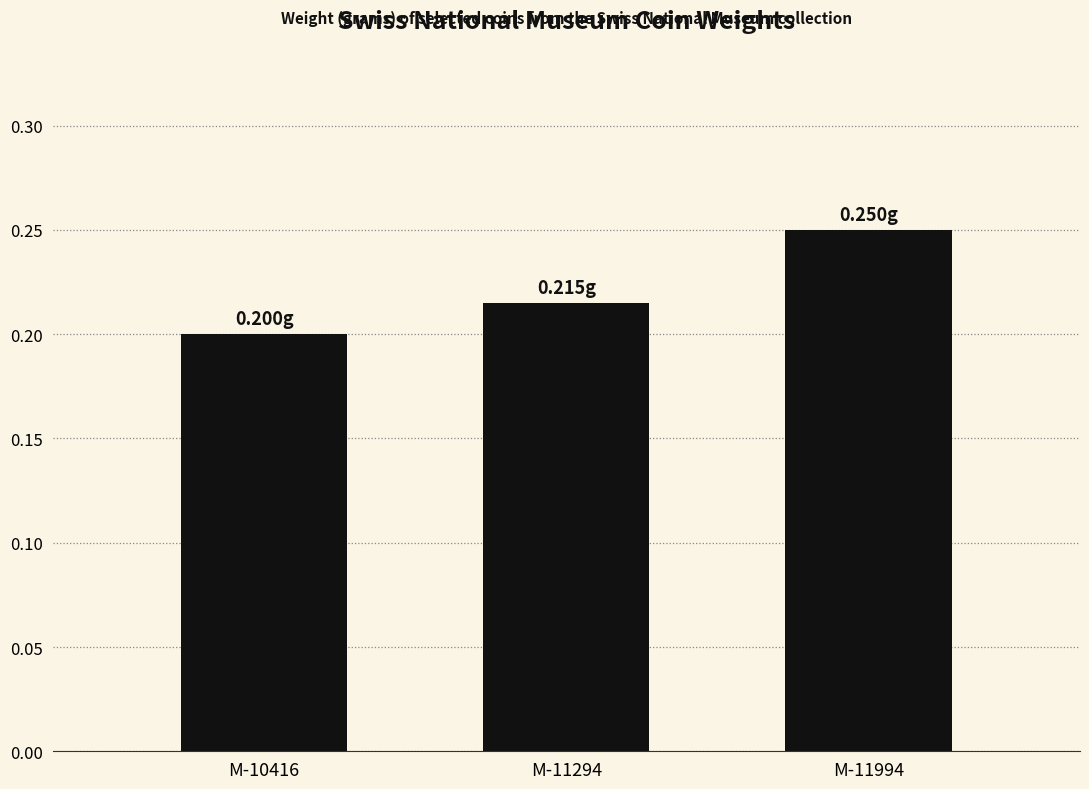

At which category does the chart reach its peak across all series?

M-11994